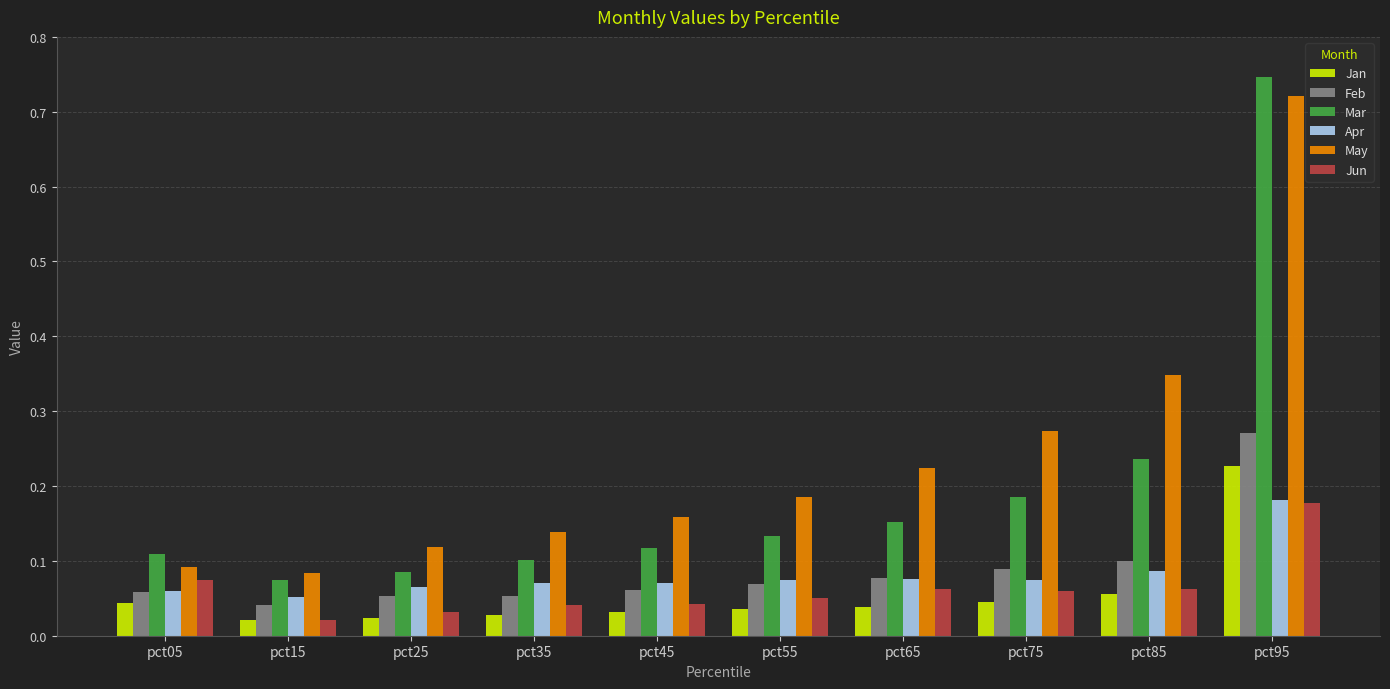

What is the sum of all Apr values?

0.8